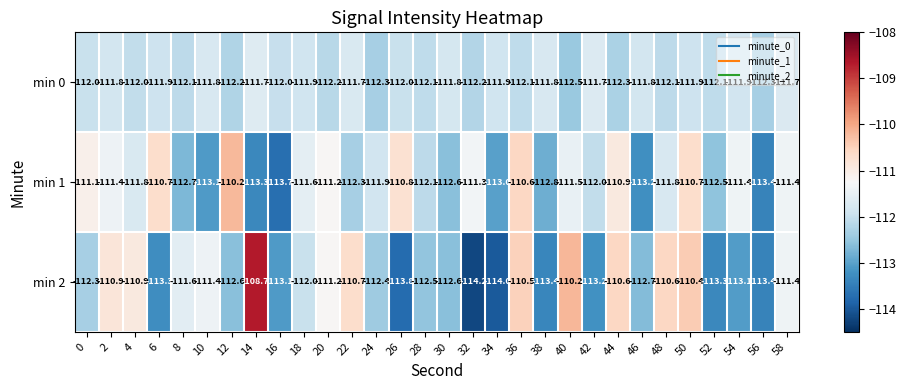

What is the difference between the highest and lowest values at 6?

2.6